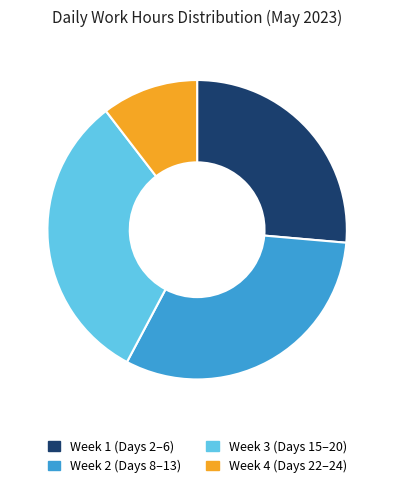

Which has a higher value, Week 3 (Days 15–20) or Week 4 (Days 22–24)?

Week 3 (Days 15–20)